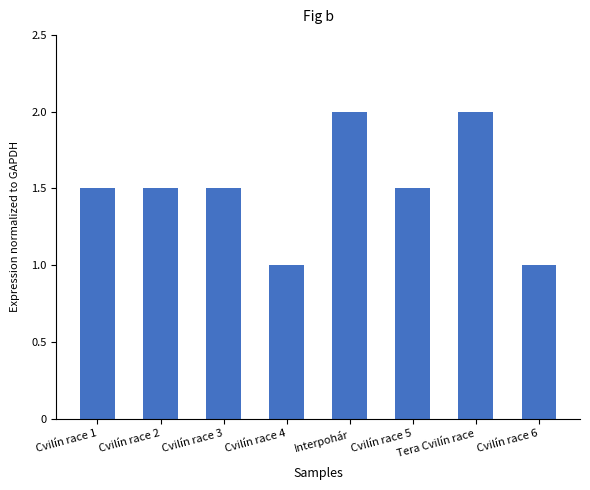

Reading right to left, transcribe all the data shown in this chart.

1.0	2.0	1.5	2.0	1.0	1.5	1.5	1.5